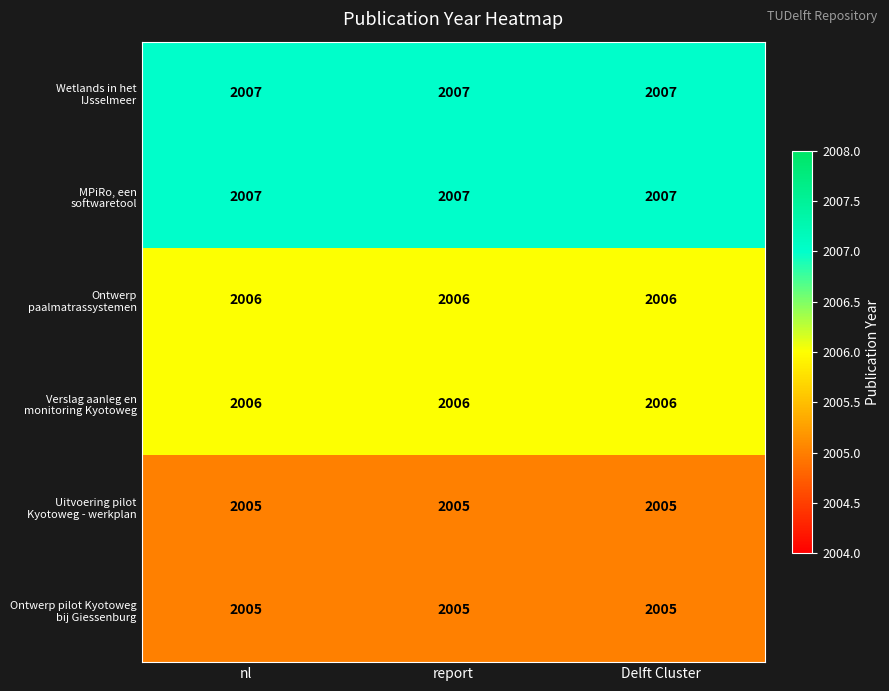

What is the minimum value shown in the chart?

2005